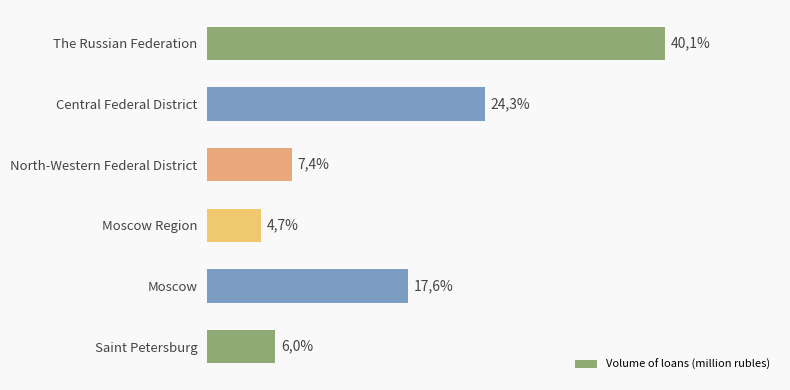

Does the chart contain any negative values?

No